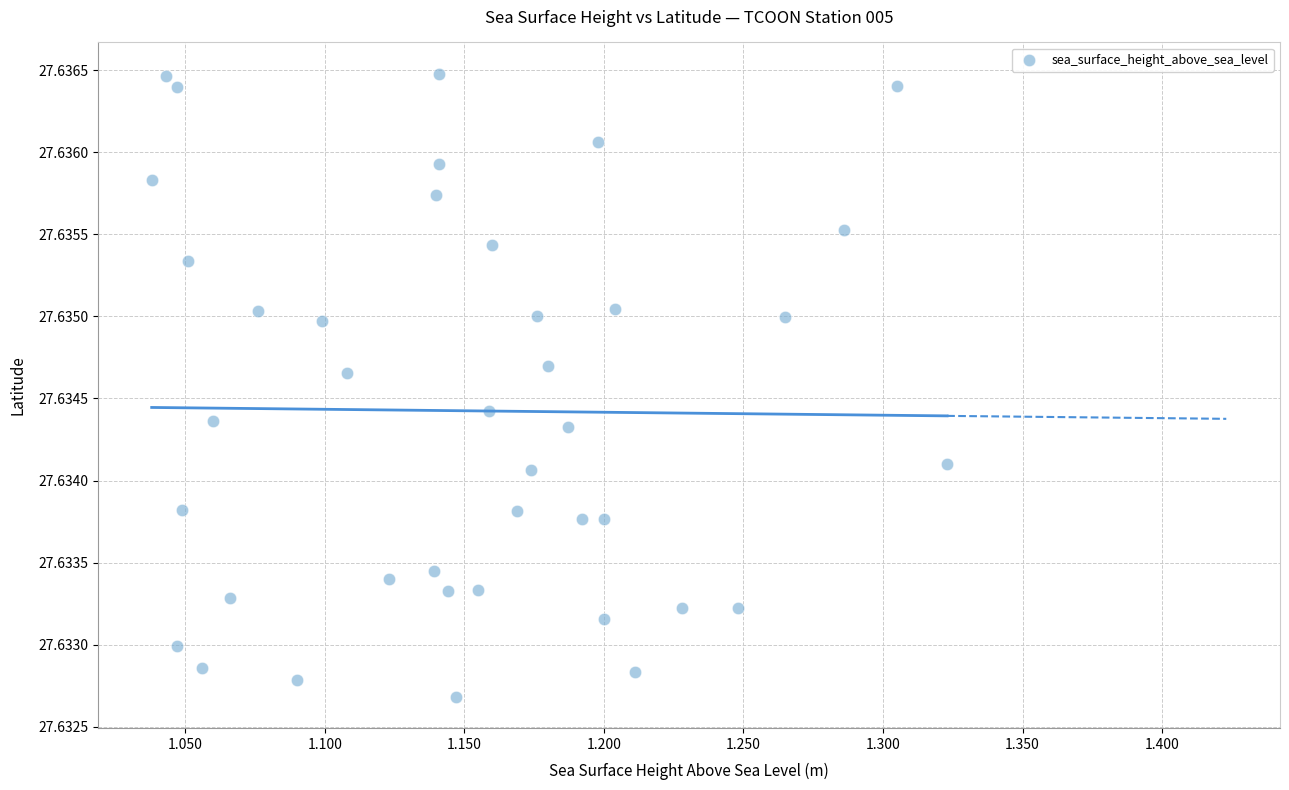

What is the range of X values (max minus min)?

0.3